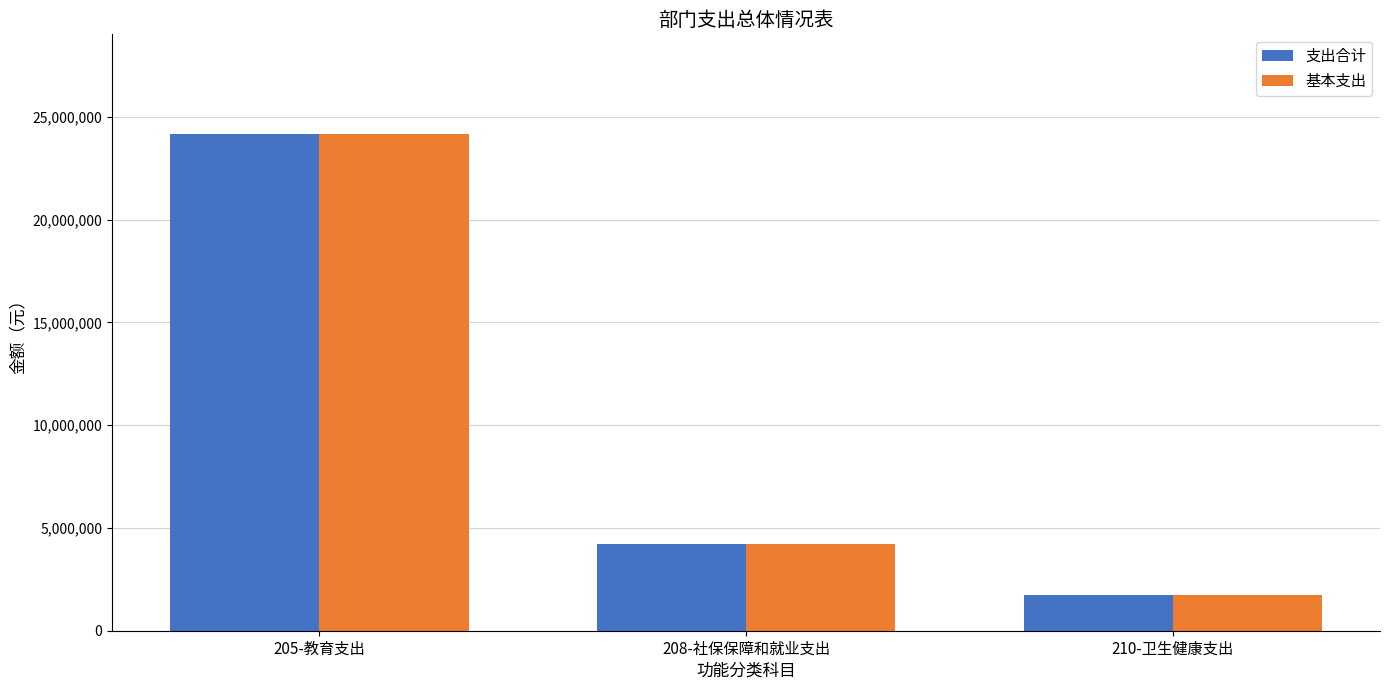

Read the 支出合计 value at 208-社保保障和就业支出.

4214589.8